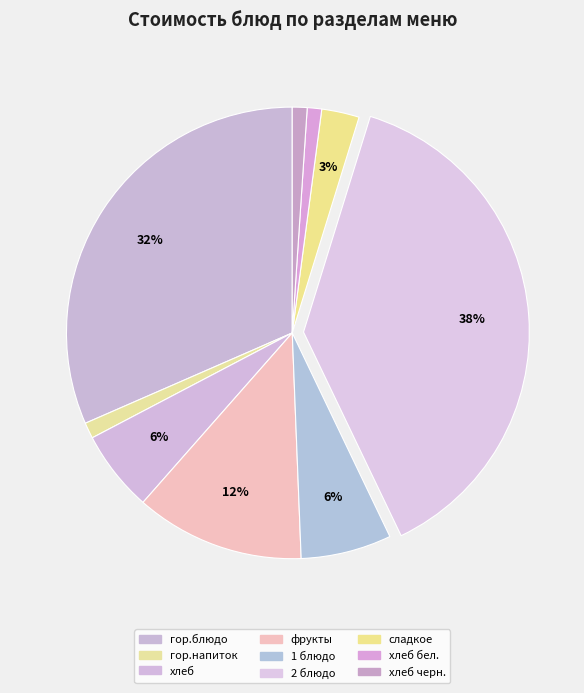

Is it true that гор.напиток is 11% of the pie?

False